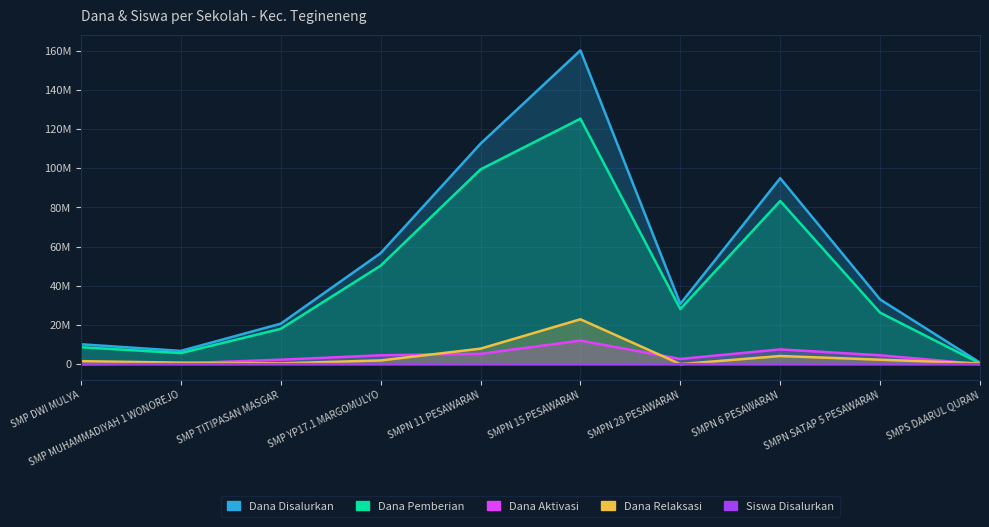

What is the value of the Siswa Disalurkan point at the 3rd from the left?

38